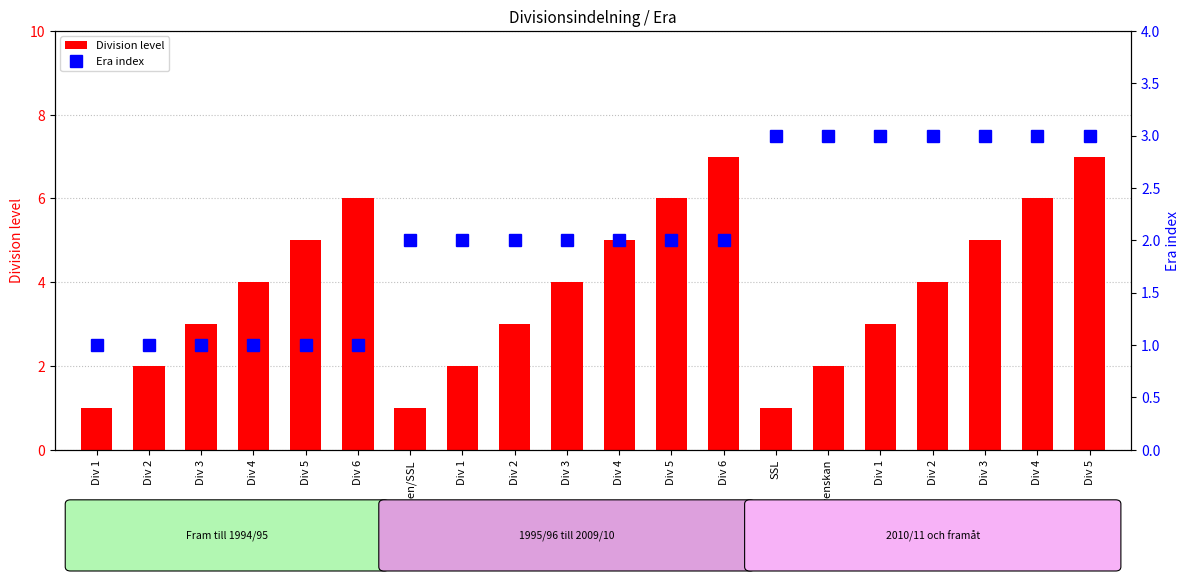

Rank the series by their maximum value, from highest to lowest.

Division level, Era index